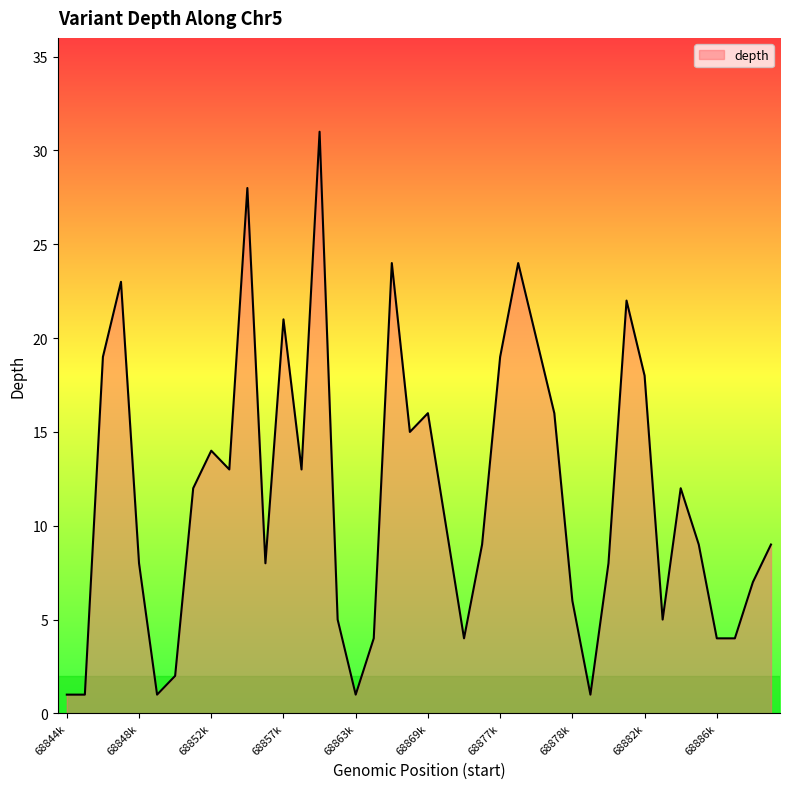

Reading left to right, what are all the values shown in this chart?

1	1	19	23	8	1	2	12	14	13	28	8	21	13	31	5	1	4	24	15	16	10	4	9	19	24	20	16	6	1	8	22	18	5	12	9	4	4	7	9